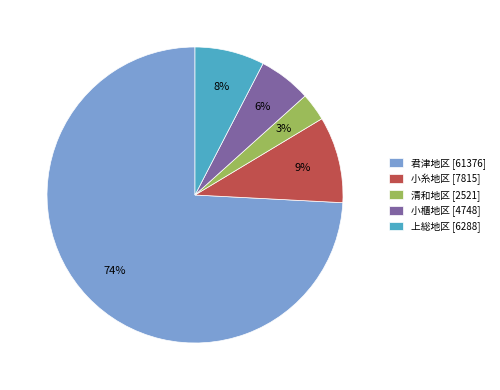

True or false: 上総地区 accounts for 8% of the total.

True